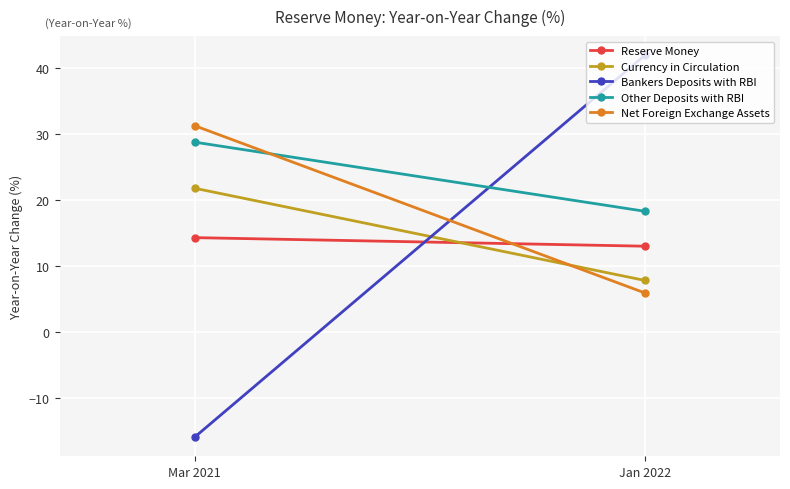

What is the maximum value for Currency in Circulation?

21.8